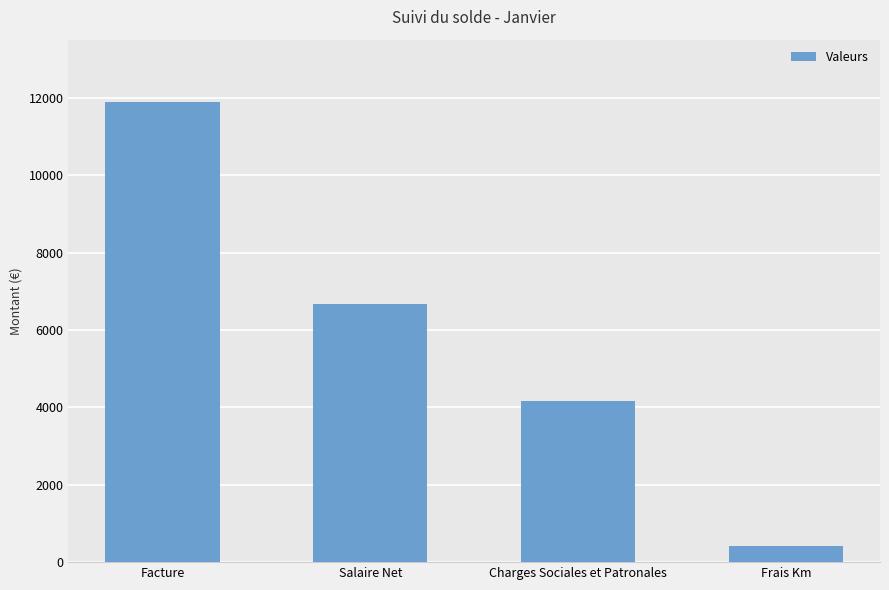

True or false: the data shows 11885.0 at Facture.

True